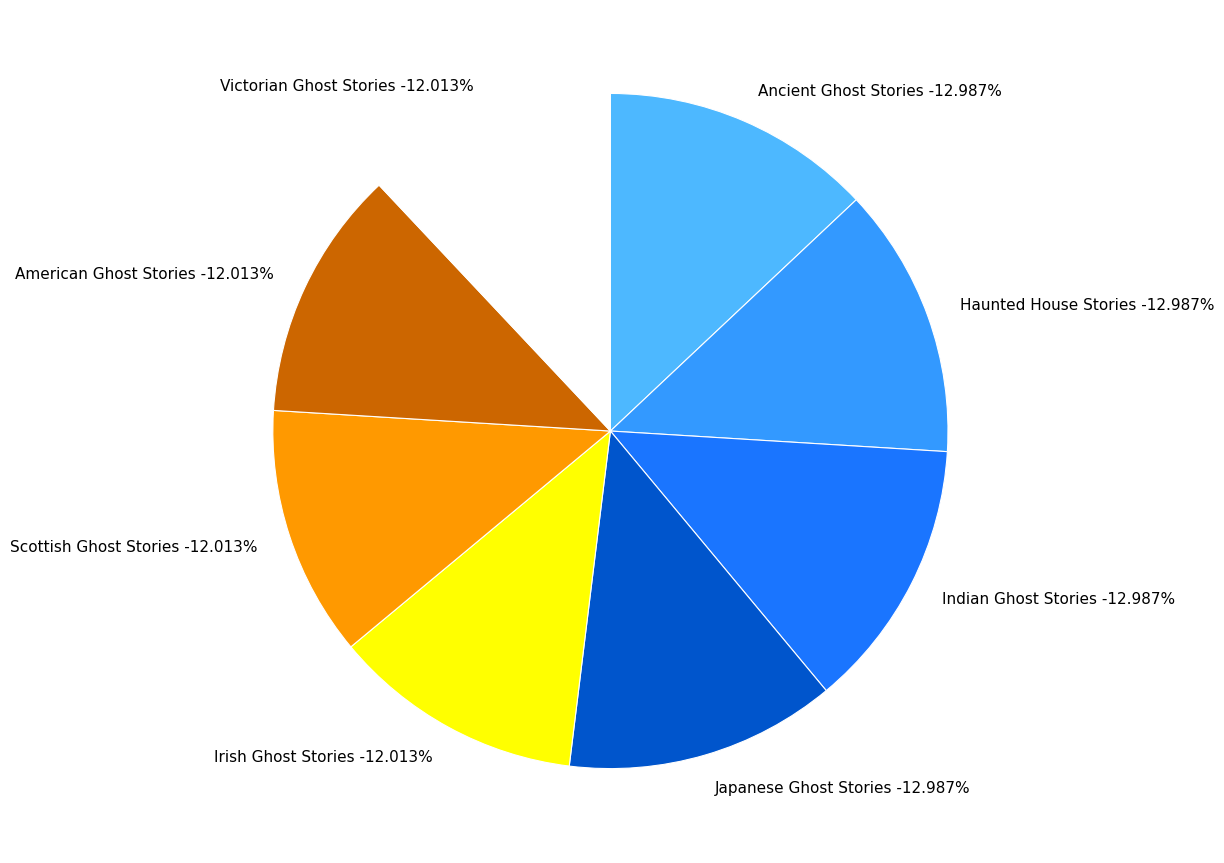

Which slice is the largest?

Ancient Ghost Stories